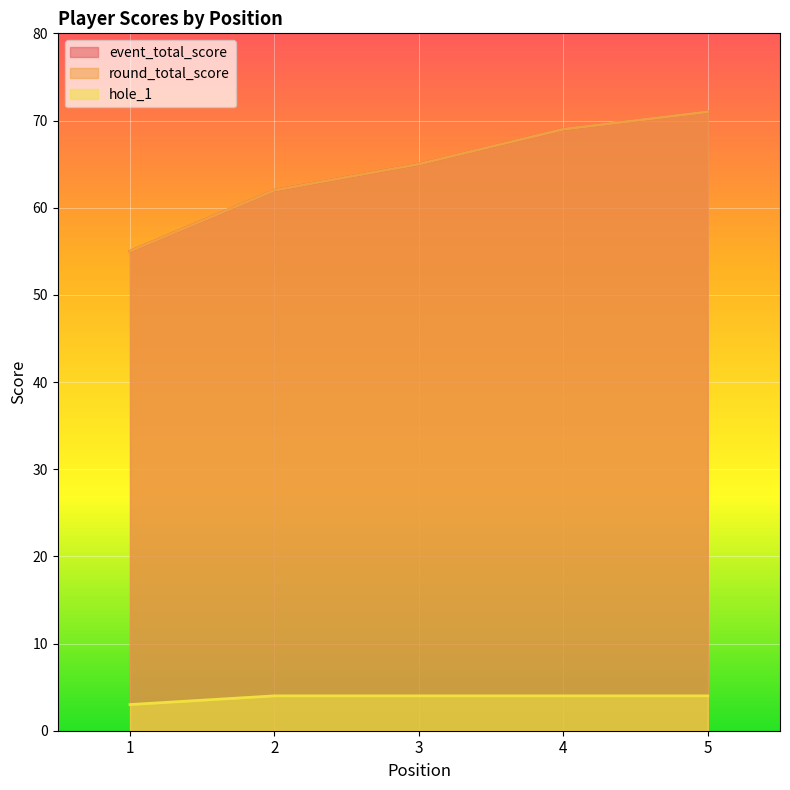

Count the number of categories in the chart.

5